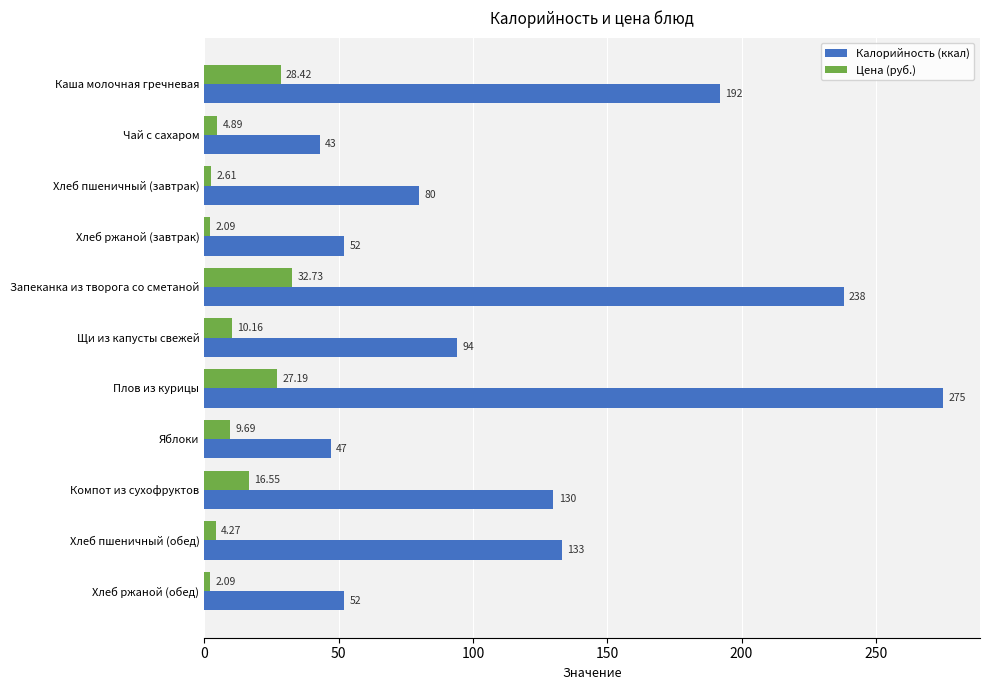

Rank the series by their maximum value, from highest to lowest.

Калорийность (ккал), Цена (руб.)